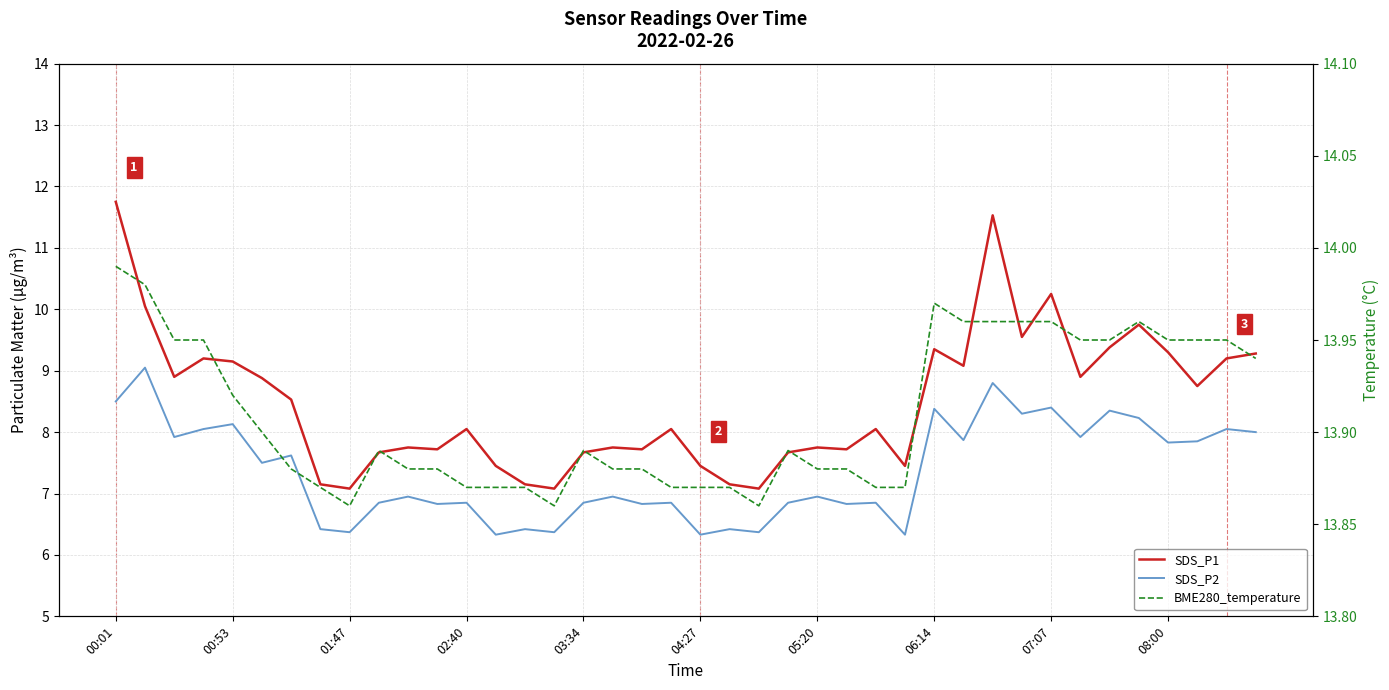

List the series in order of their overall mean, lowest first.

SDS_P2, SDS_P1, BME280_temperature